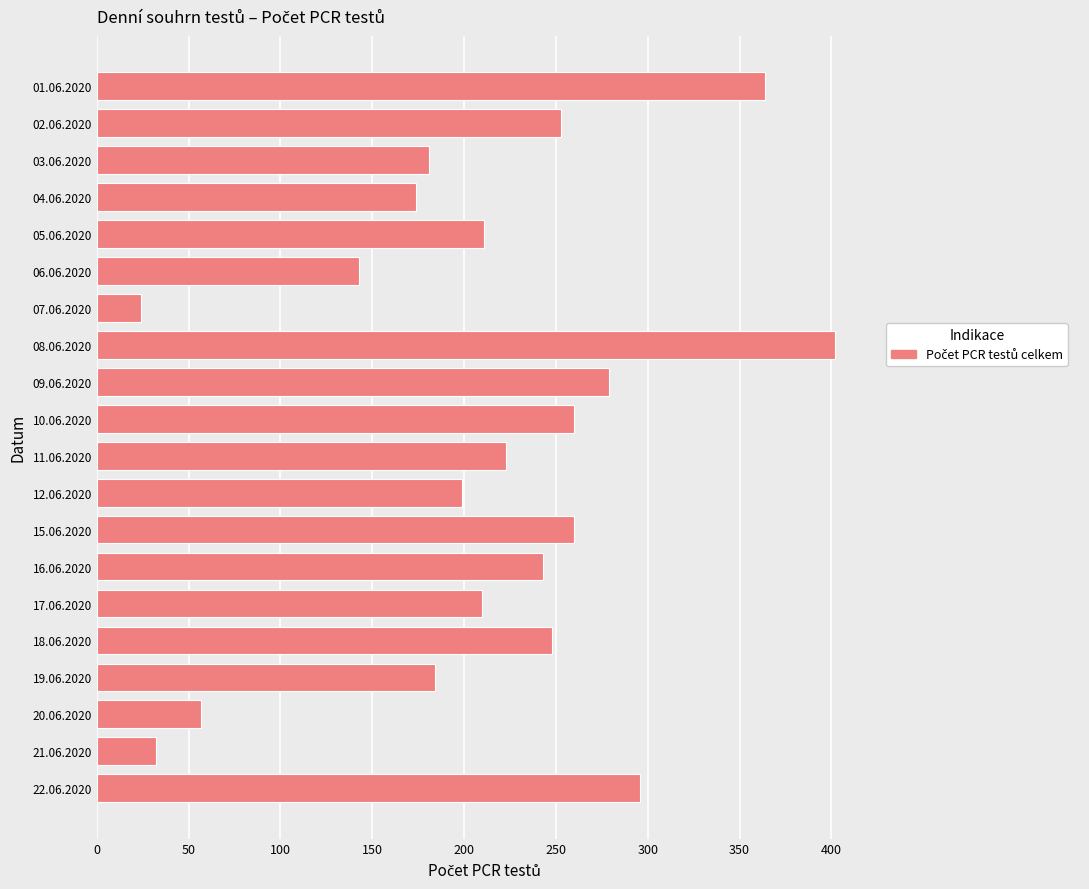

How many series are shown in this chart?

1